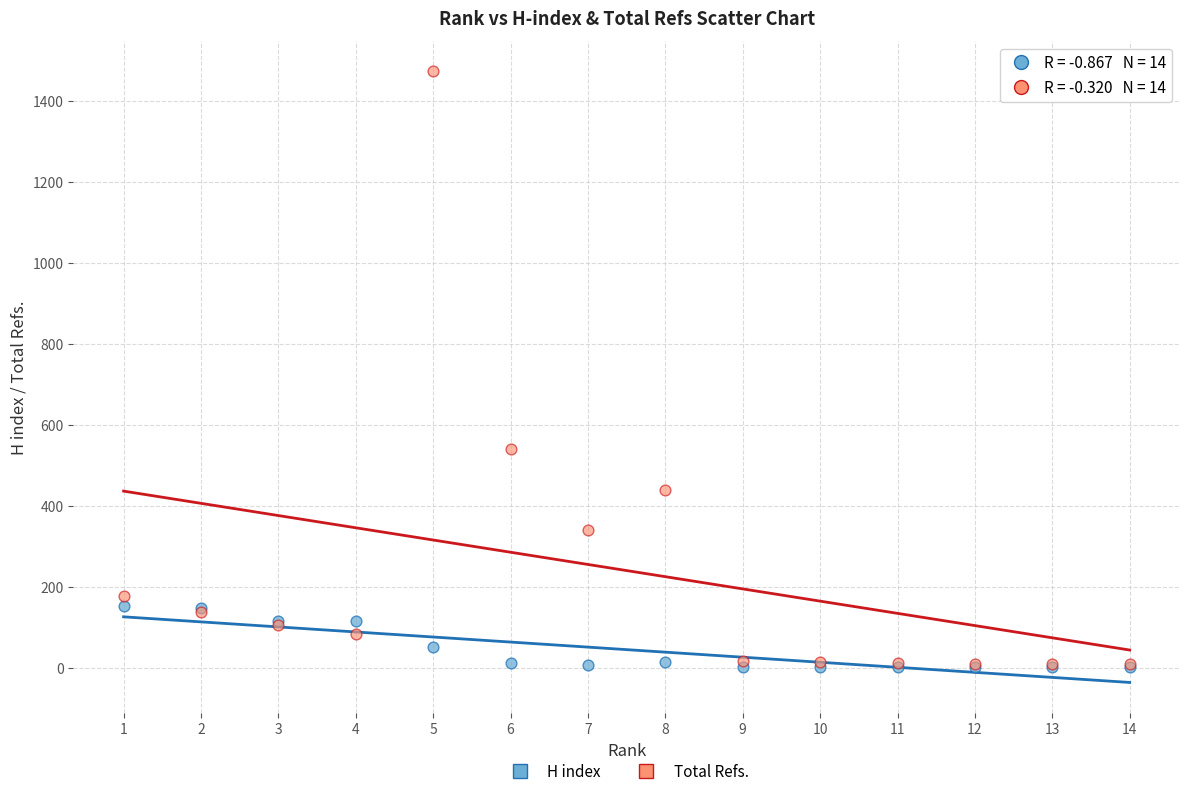

Across all series, what Y value is closest to 737?

539